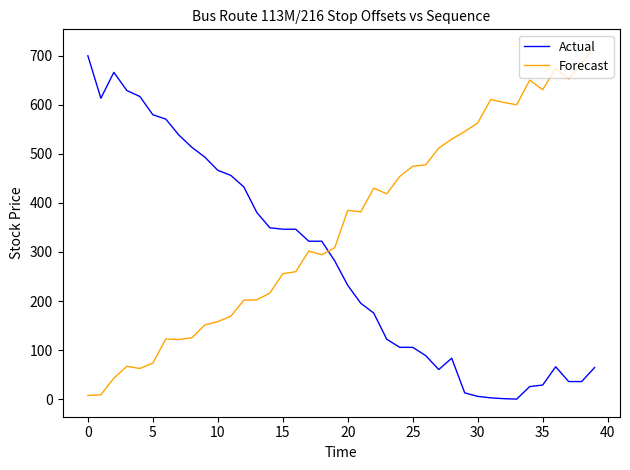

Rank the series by their average value, from highest to lowest.

Forecast, Actual